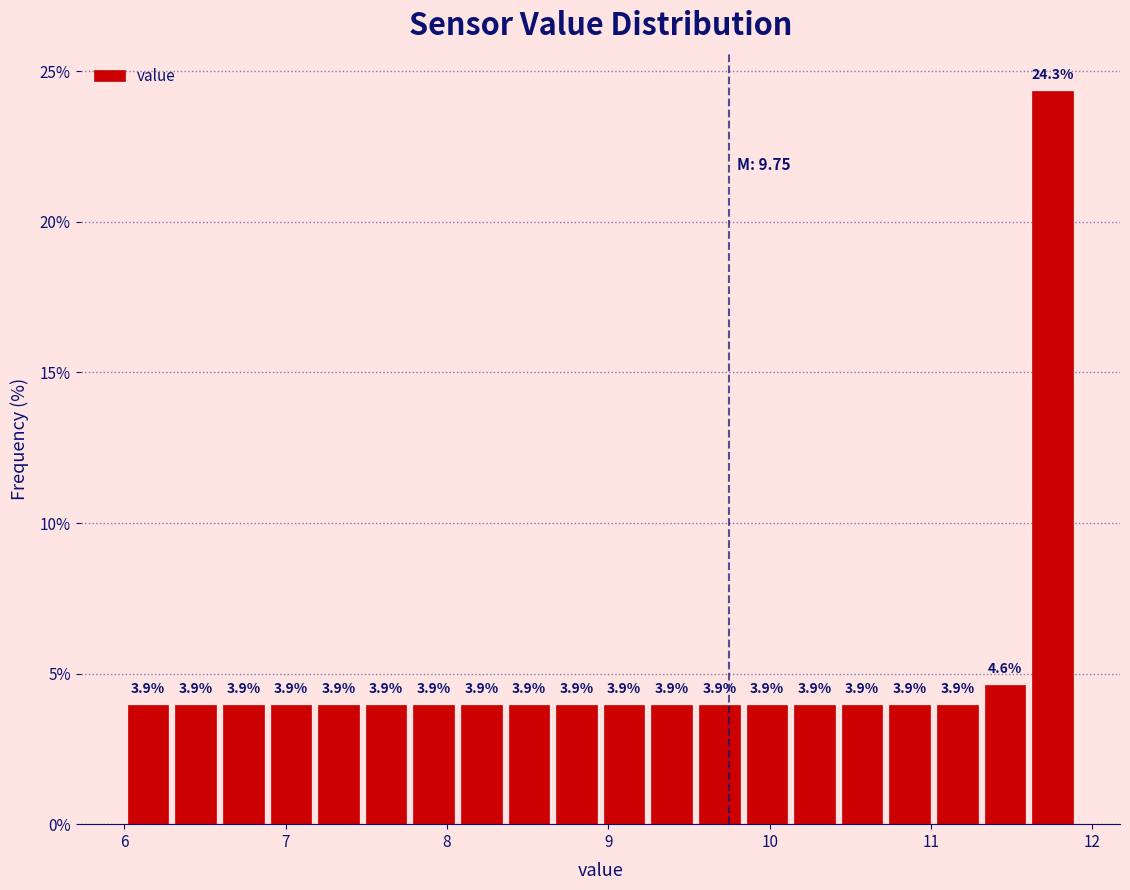

Around what value on the x-axis is the tallest bar? Give the approximate position of its centre, as read against the axis.

11.8